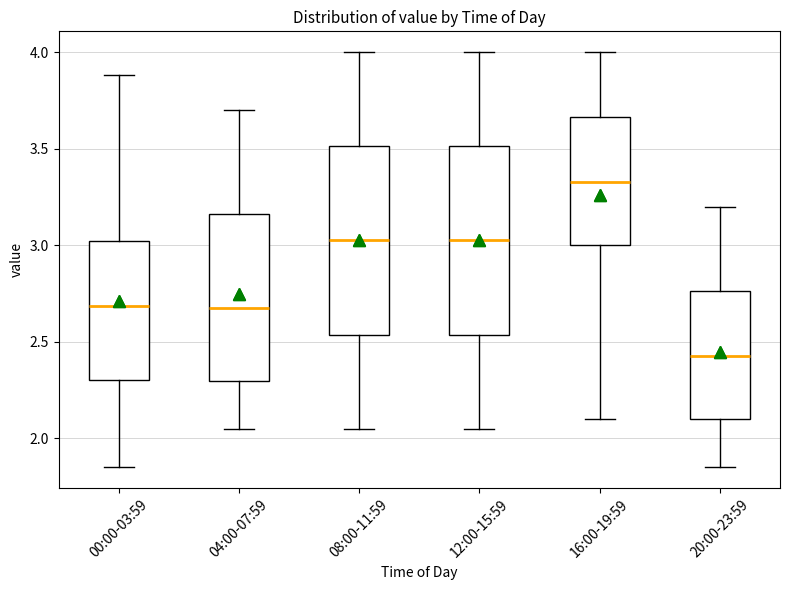

Where does the upper whisker of the box for 00:00-03:59 end on the y-axis? The values are not printed on the chart, so give them approximately, as read against the axis.

3.90